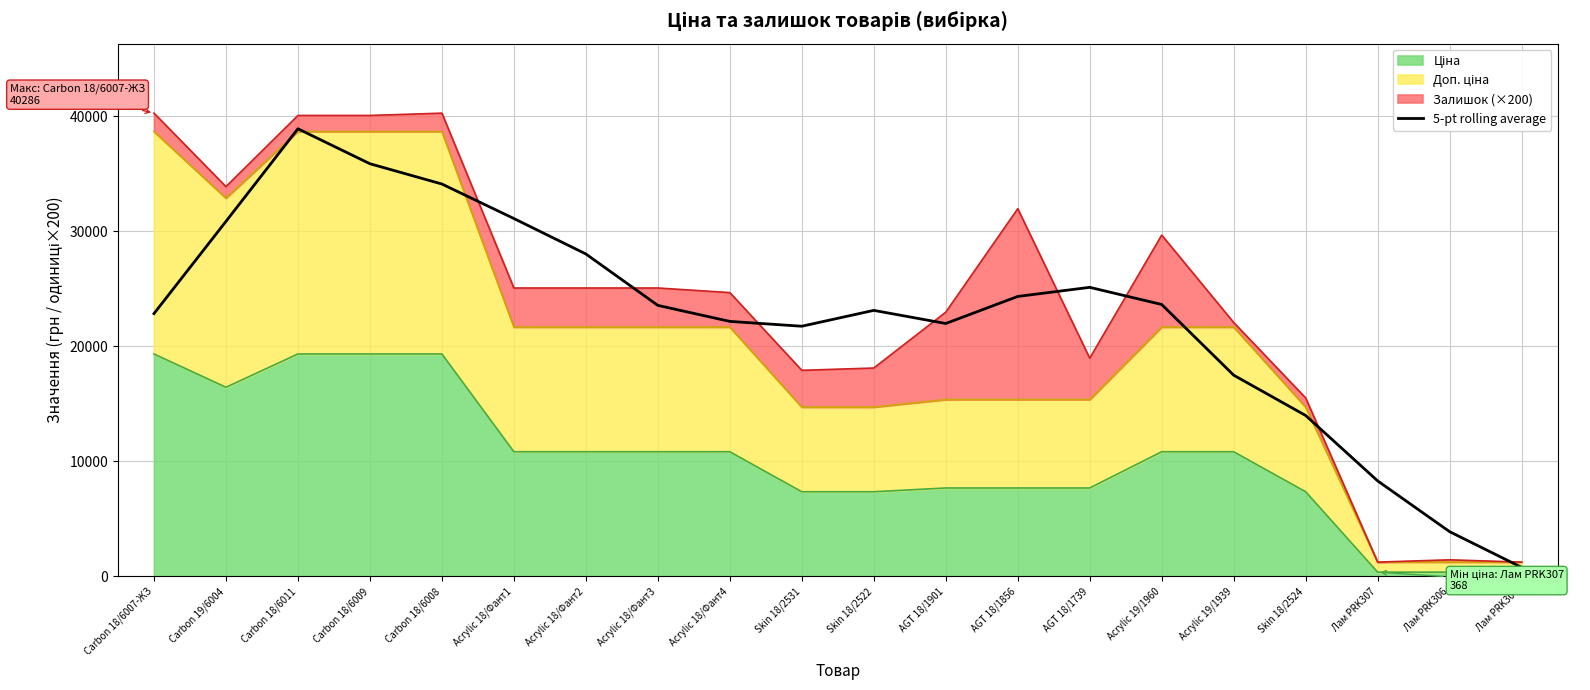

How many categories are shown in the chart?

20